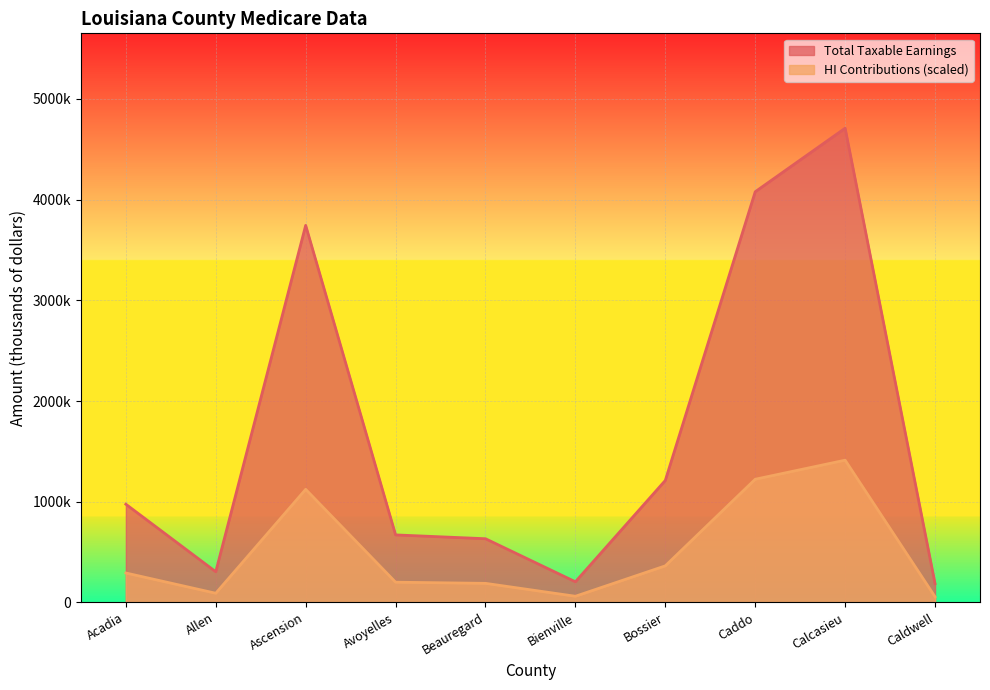

Does the chart display data point markers on the line(s)?

No